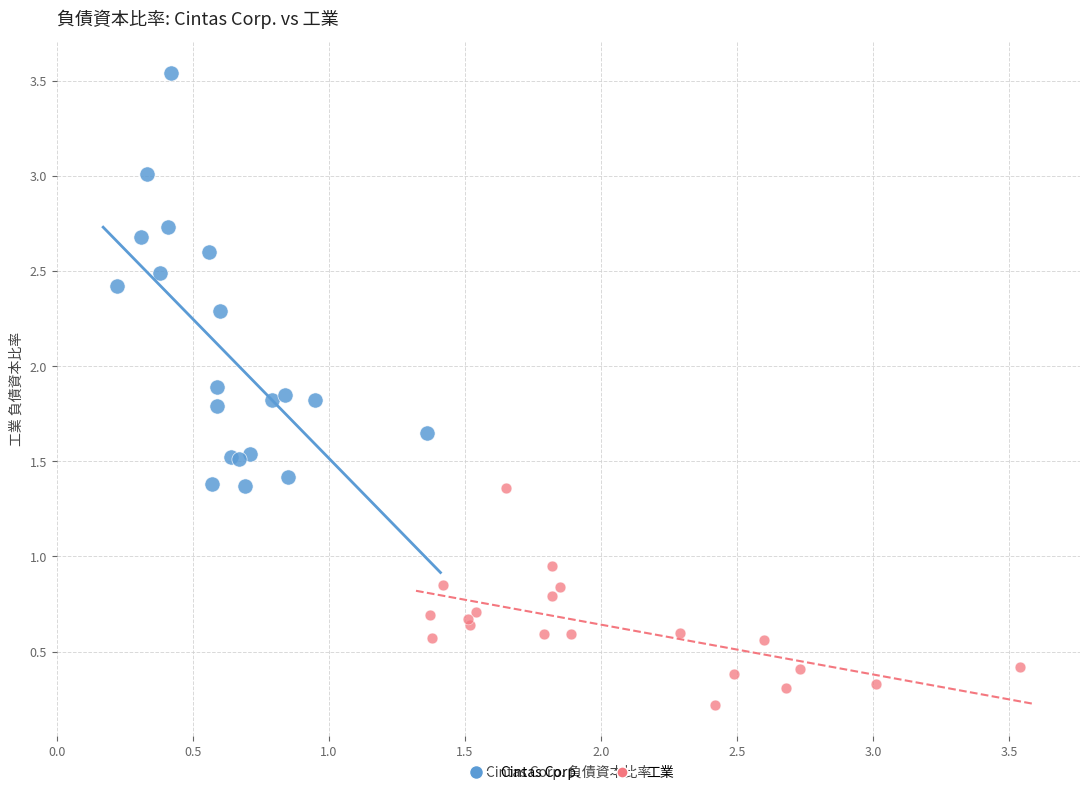

Which series reaches the maximum Y coordinate?

Cintas Corp.